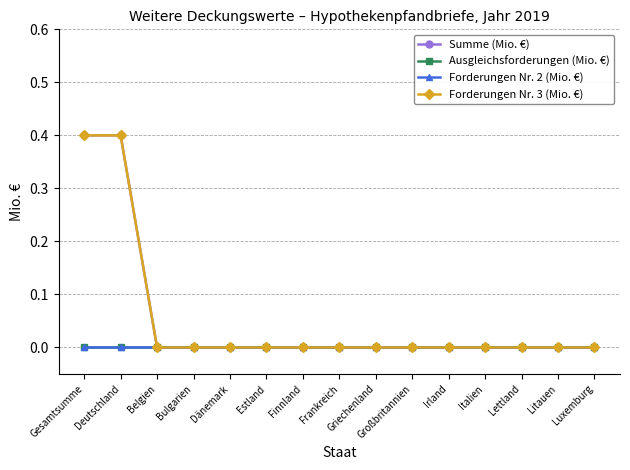

True or false: Ausgleichsforderungen (Mio. €) has more than 0 interior local peaks.

False